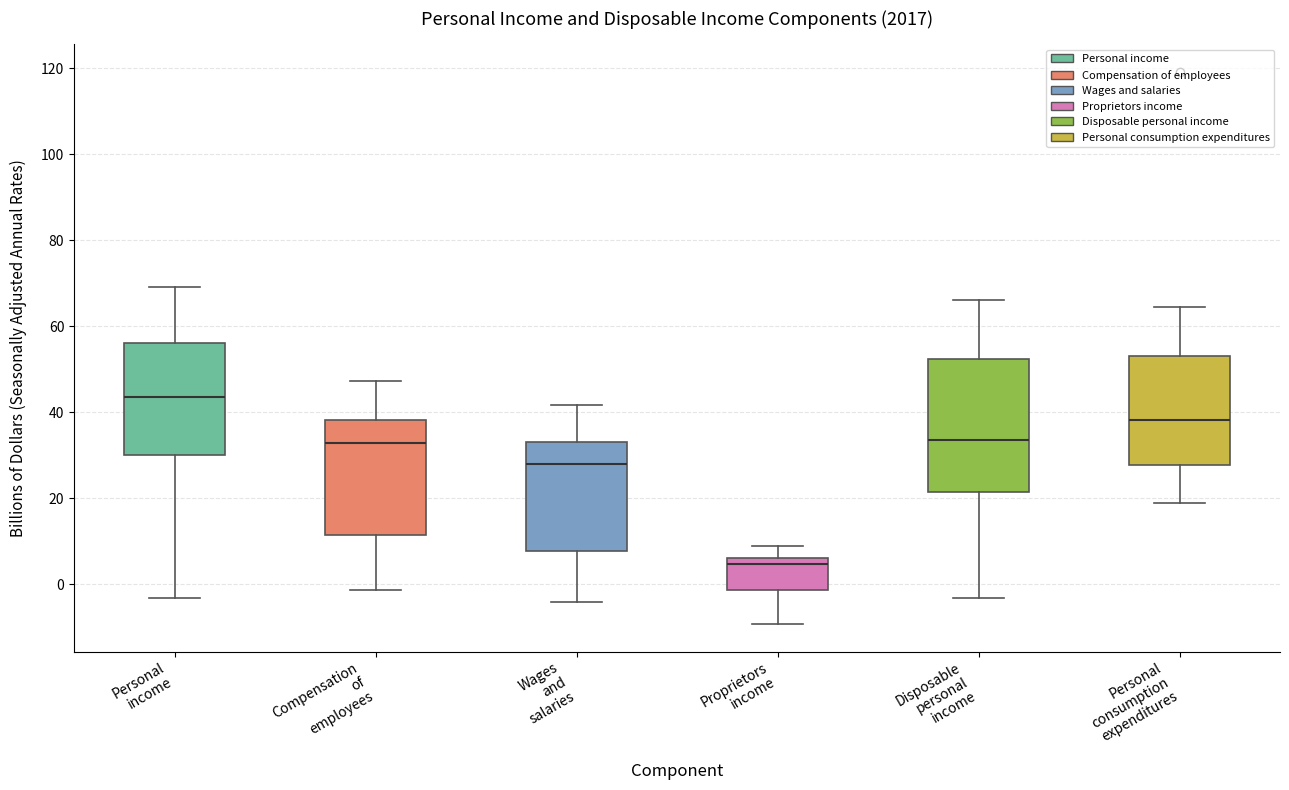

Reading left to right, transcribe this box plot: for each box, give where its median line is, the range the box spans, and where its two whiskers end, as read against the y-axis. The values are not printed on the chart, so give them approximately, as read against the axis.

Personal income: median 44, box 30 to 56, whiskers -4 to 70
Compensation of employees: median 32, box 12 to 38, whiskers -2 to 48
Wages and salaries: median 28, box 8 to 34, whiskers -4 to 42
Proprietors income: median 4, box -2 to 6, whiskers -10 to 8
Disposable personal income: median 34, box 22 to 52, whiskers -4 to 66
Personal consumption expenditures: median 38, box 28 to 54, whiskers 18 to 64